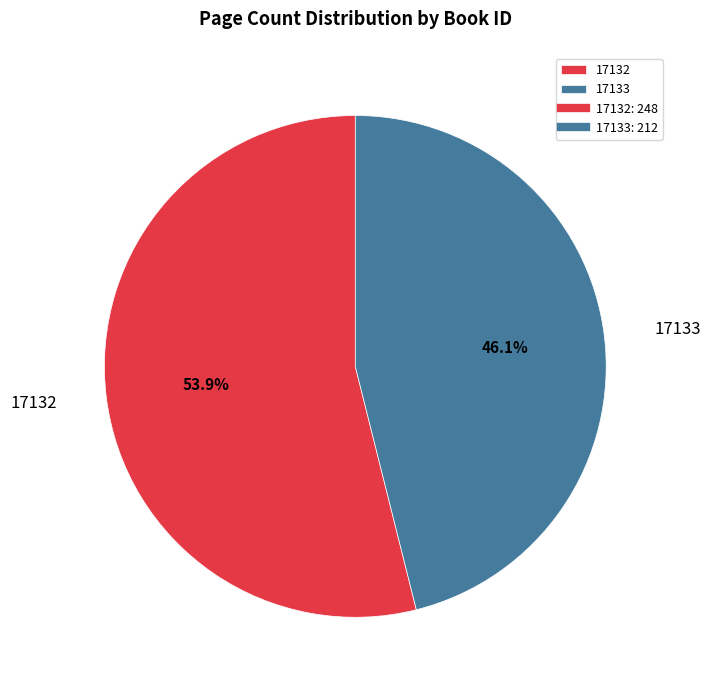

What percentage is the 17132 slice, to the nearest percent?

54%